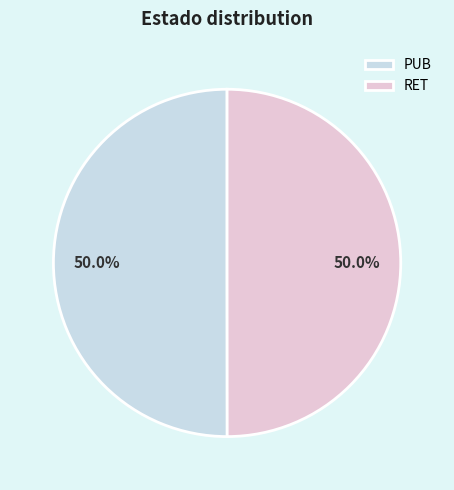

To the nearest percent, what is the combined percentage of RET and PUB?

100%